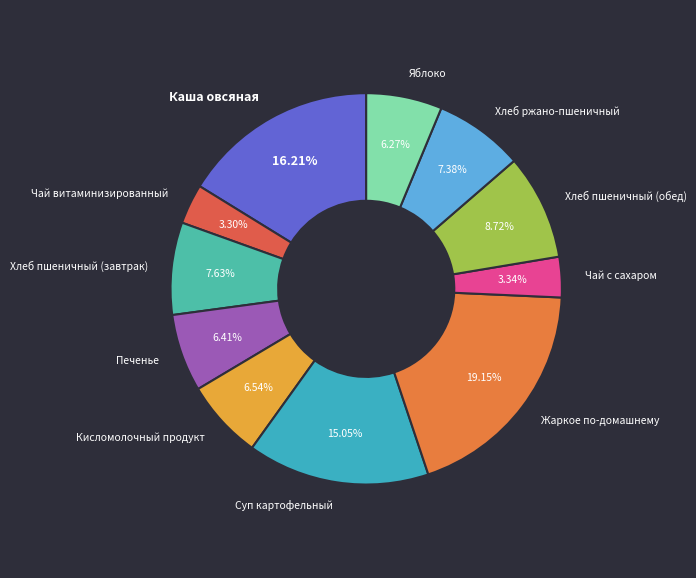

What percentage is the Жаркое по-домашнему slice, to the nearest percent?

19%